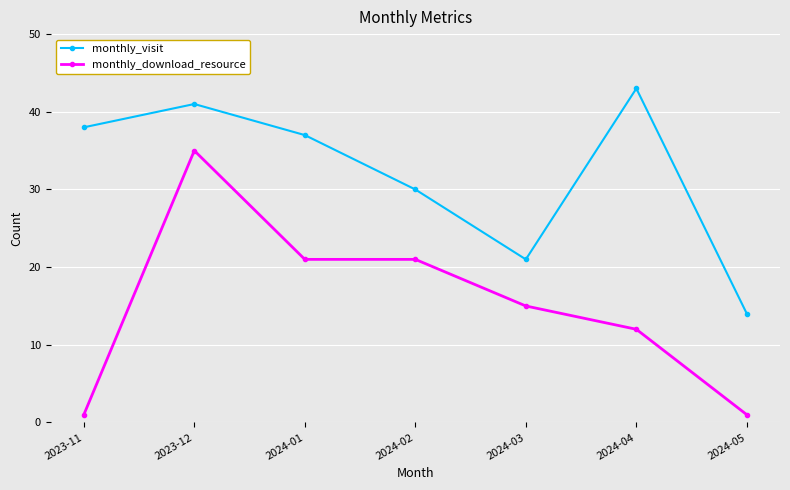

Where does the monthly_download_resource series first go above 15?

2023-12